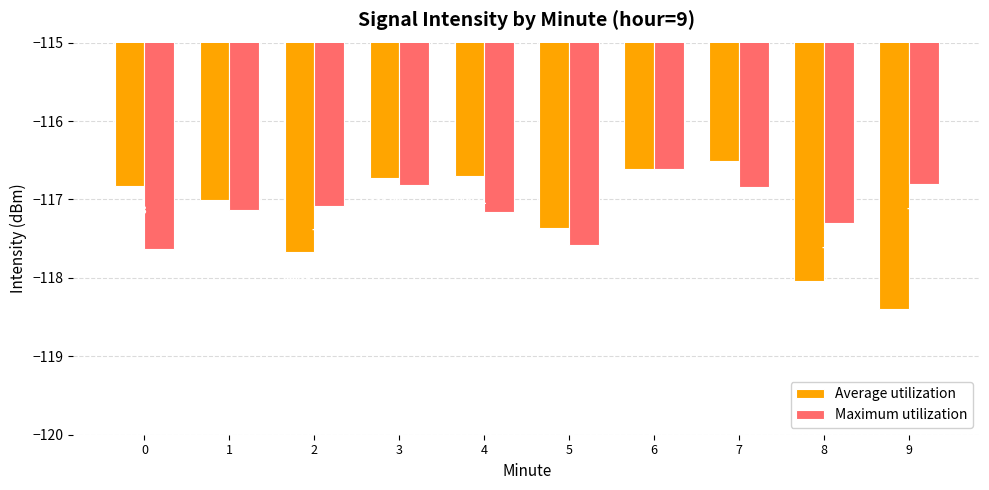

What is the value of the Maximum utilization bar at the 3rd from the left?

-117.1